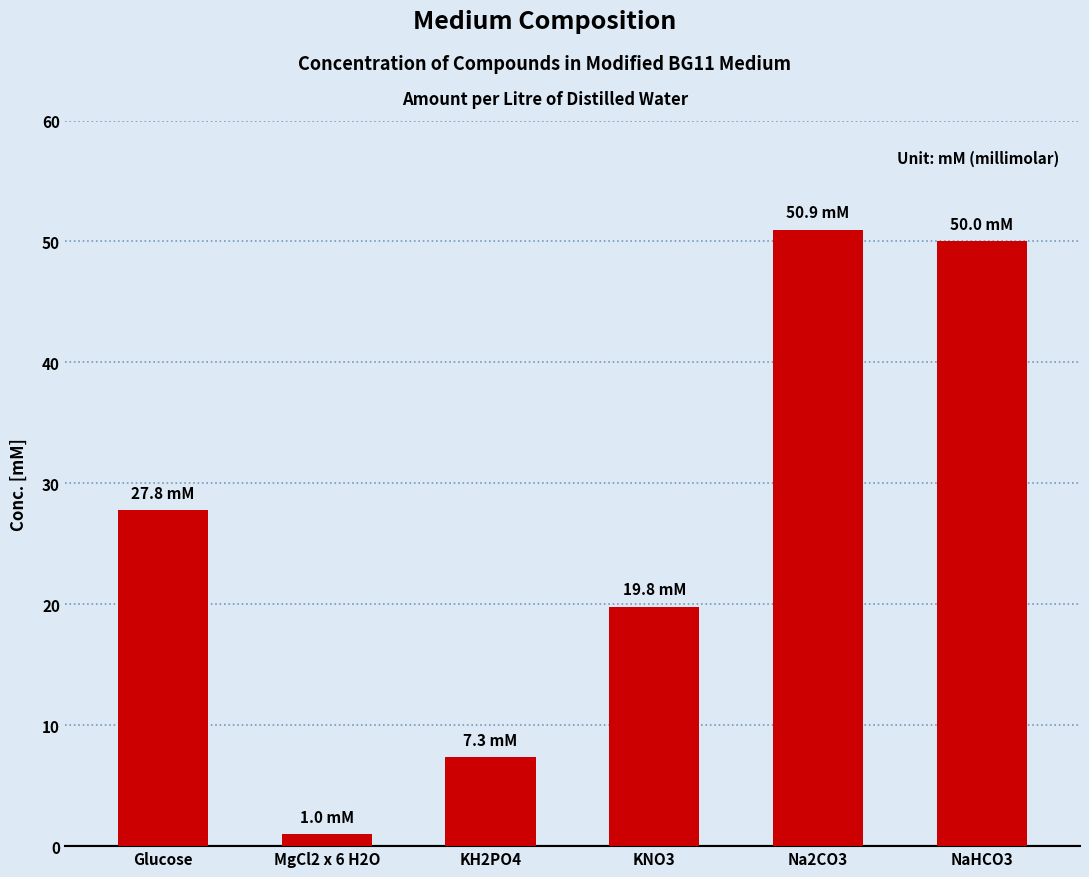

What is the difference between the values at KH2PO4 and KNO3?

12.4